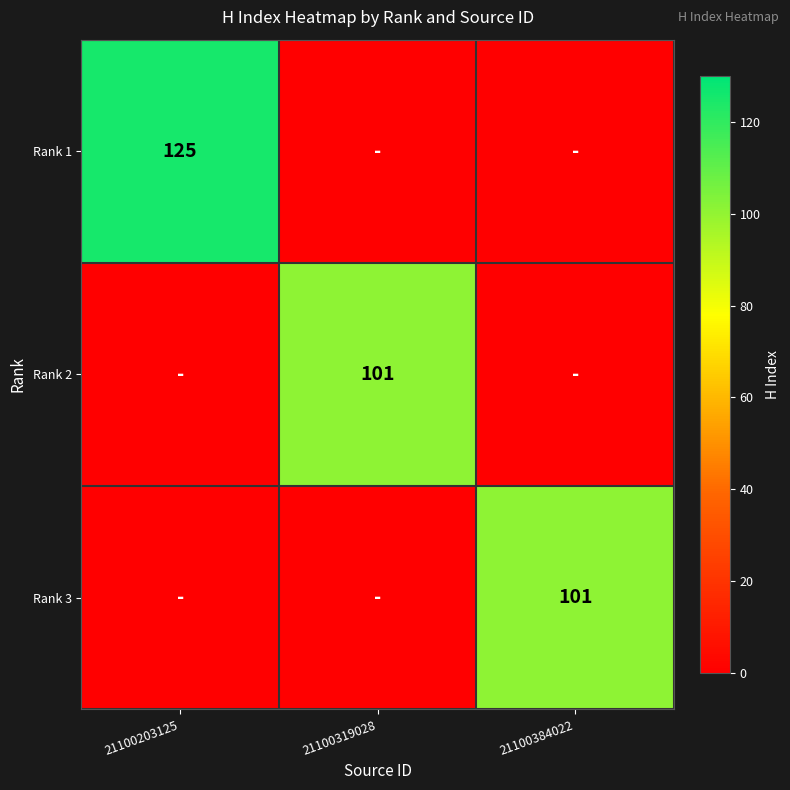

Which has a higher value, 21100319028 or 21100203125?

21100203125